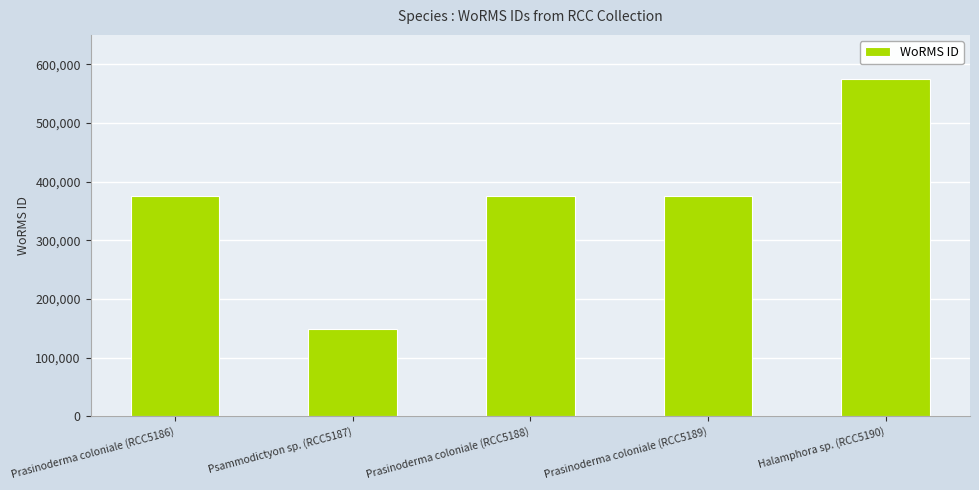

How many values are below 375881?

1